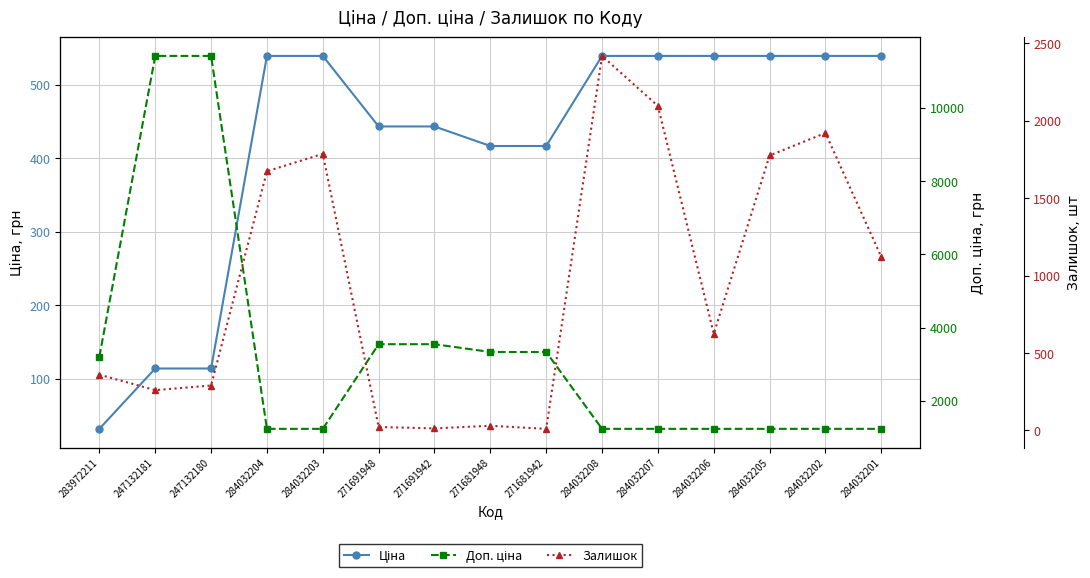

What is the total value across all series at 271681948?

3779.0